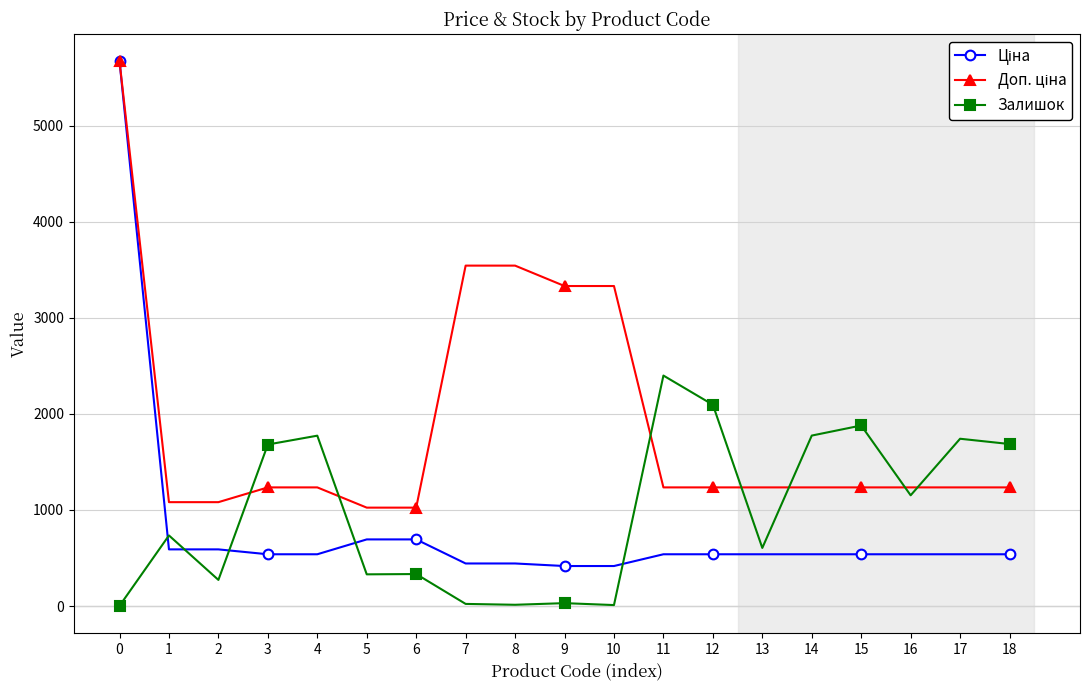

What is the value of the Залишок point at the 14th from the left?

605.0